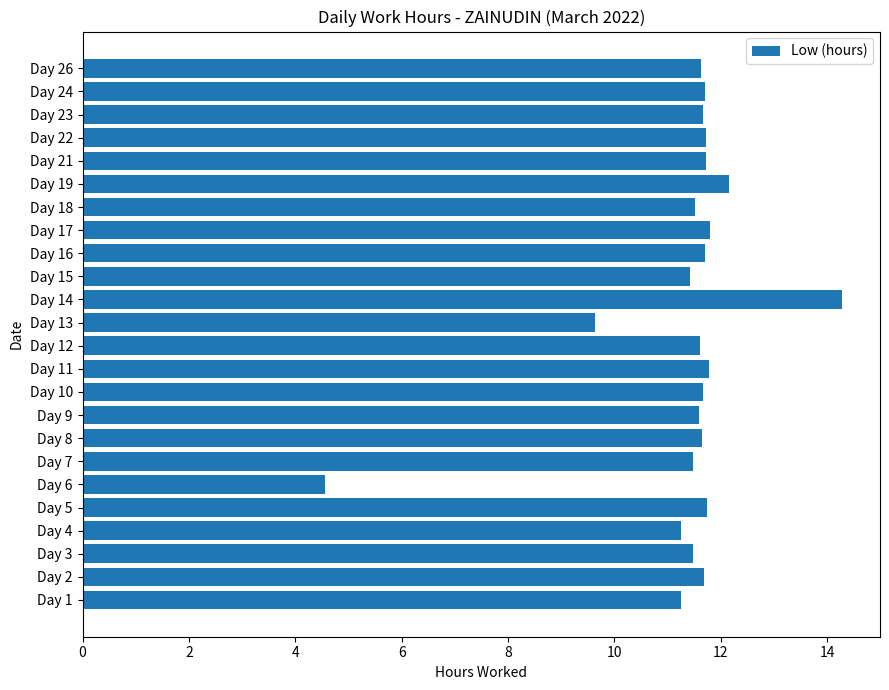

True or false: the data shows 11.6 at Day 26.

True